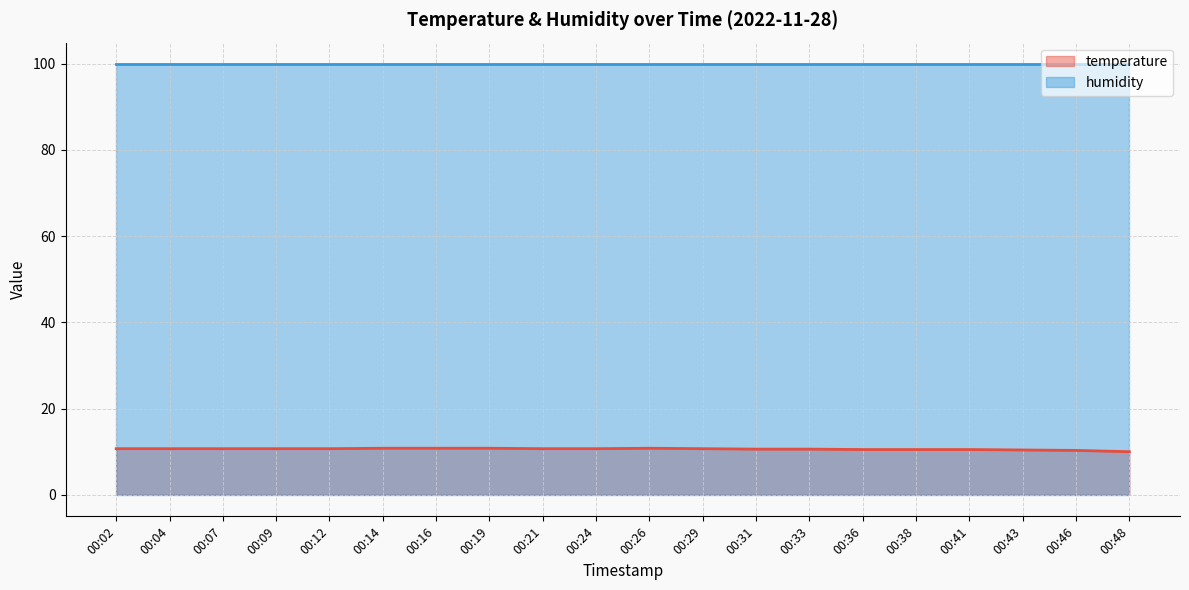

Rank the categories by value from lowest to highest.

00:48, 00:46, 00:43, 00:36, 00:38, 00:41, 00:31, 00:33, 00:02, 00:04, 00:07, 00:09, 00:12, 00:21, 00:24, 00:29, 00:14, 00:16, 00:19, 00:26